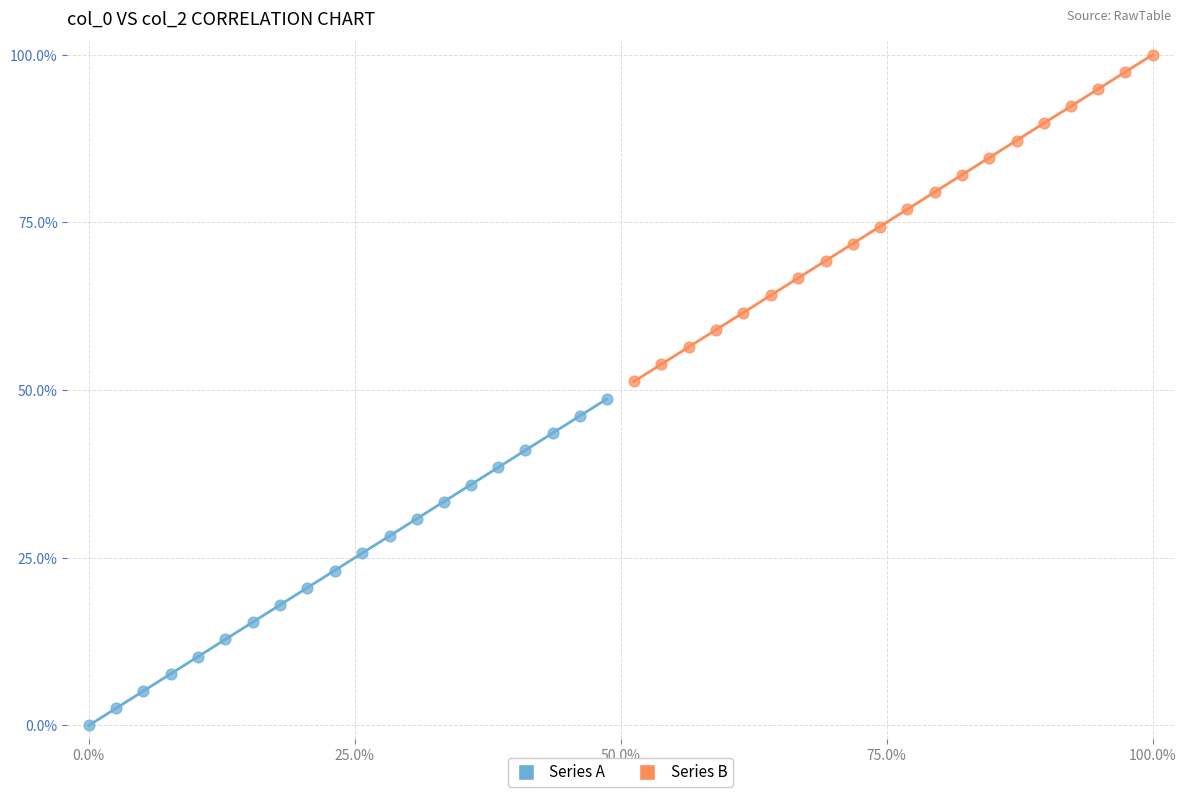

Which series contains the highest Y value?

Series B